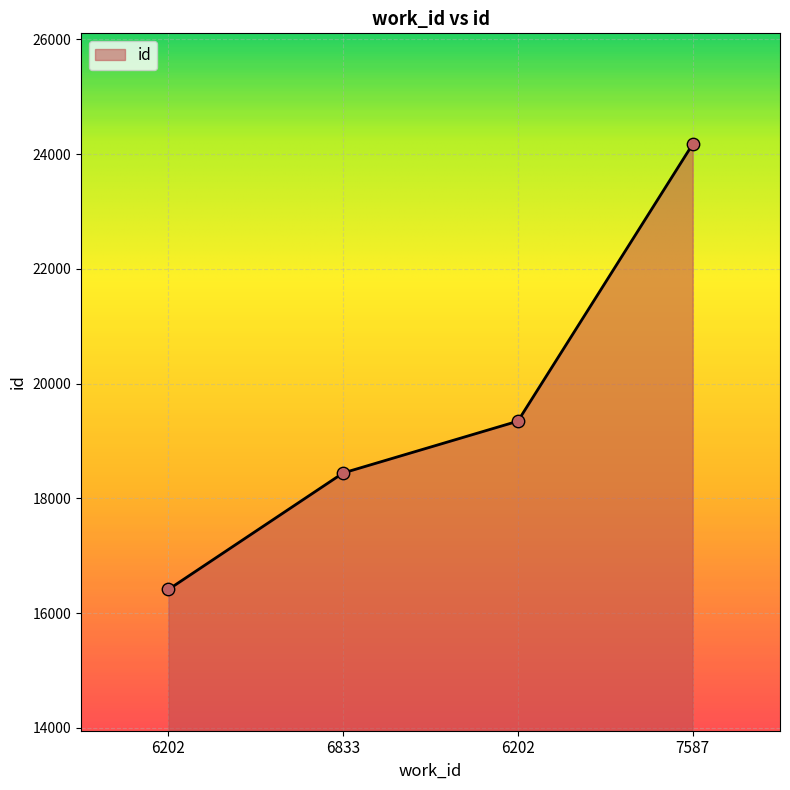

Between 6833 and 6202, which is larger?

6202